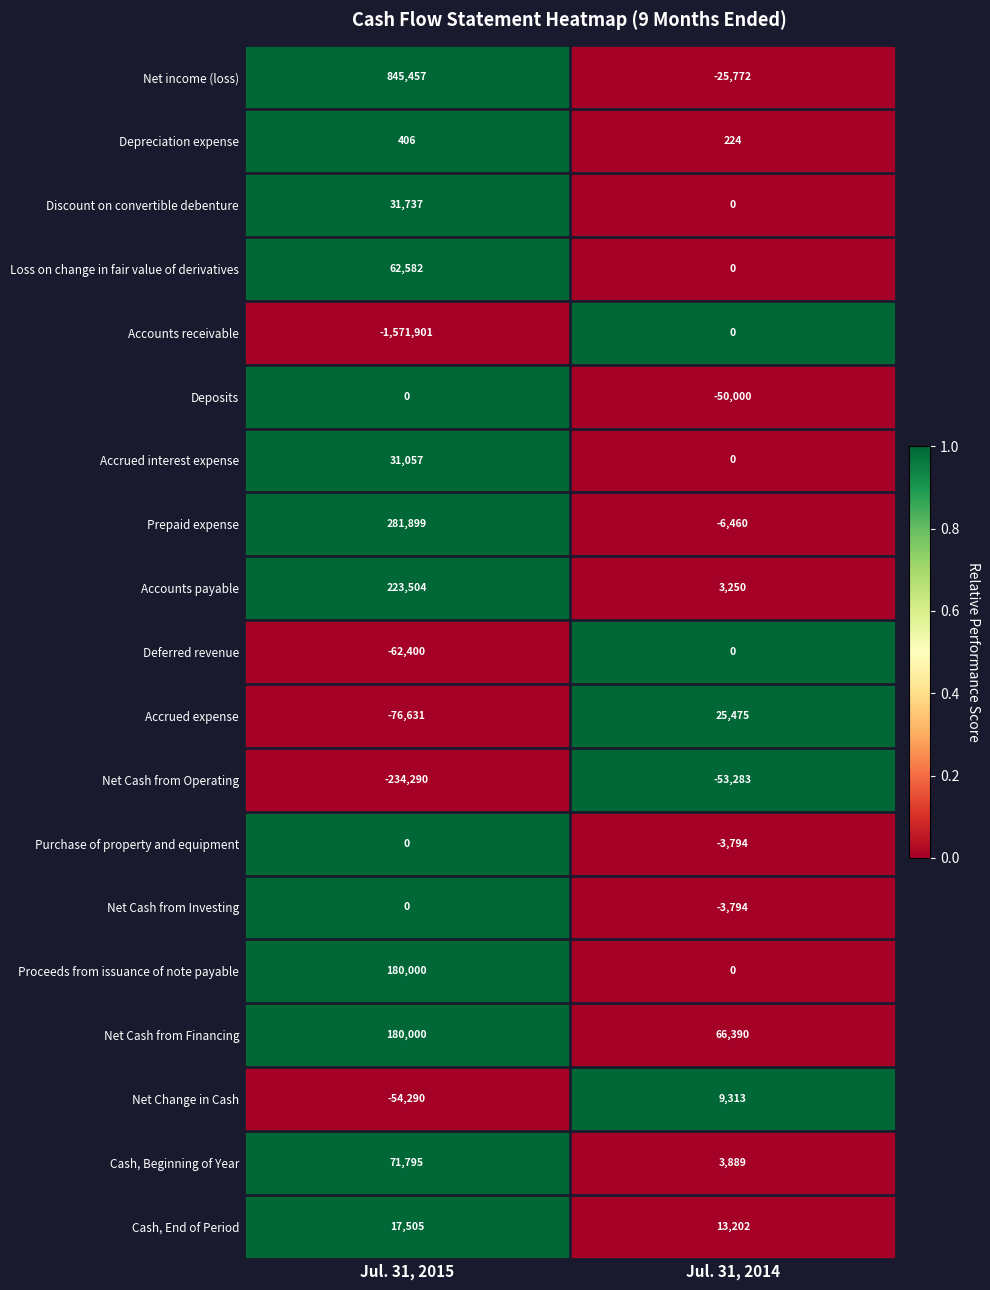

At which category is the sum across all series the highest?

Jul. 31, 2014